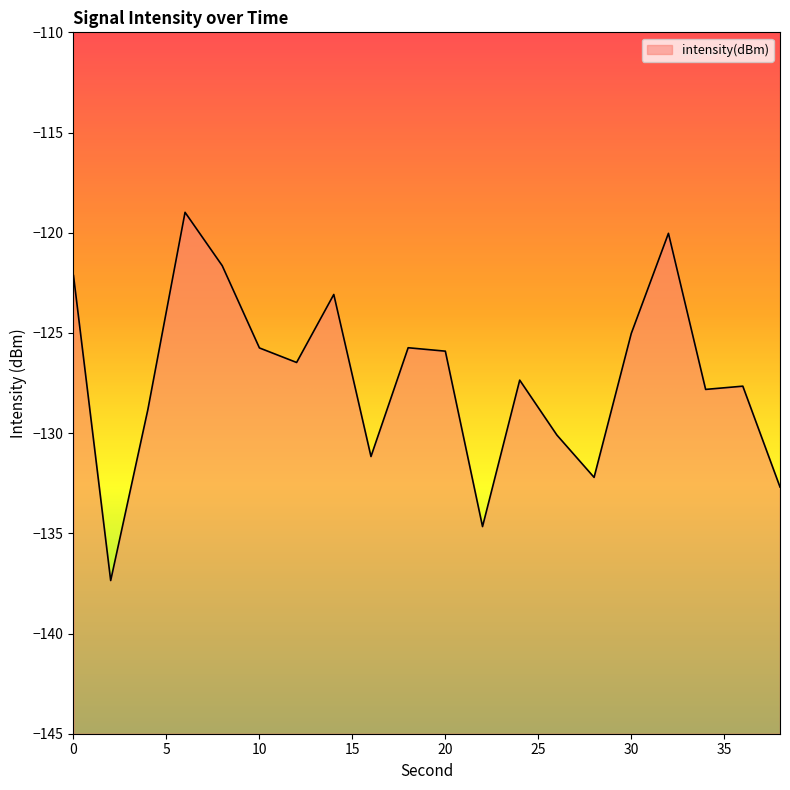

Which category has the highest value across all series?

6